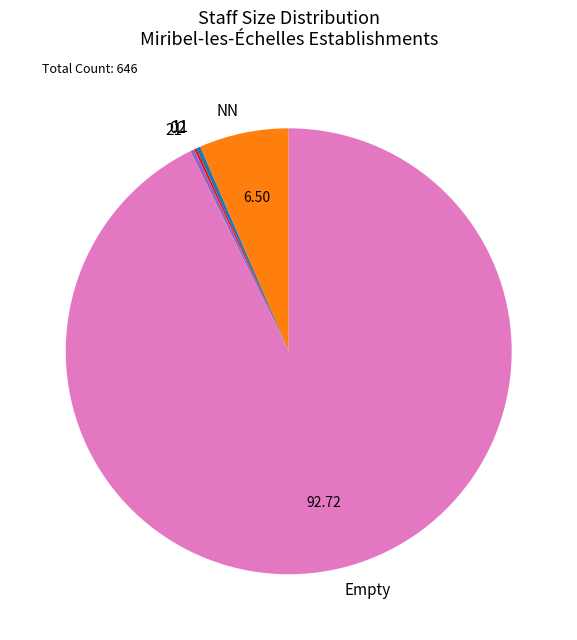

Which has a higher value, 11 or NN?

NN